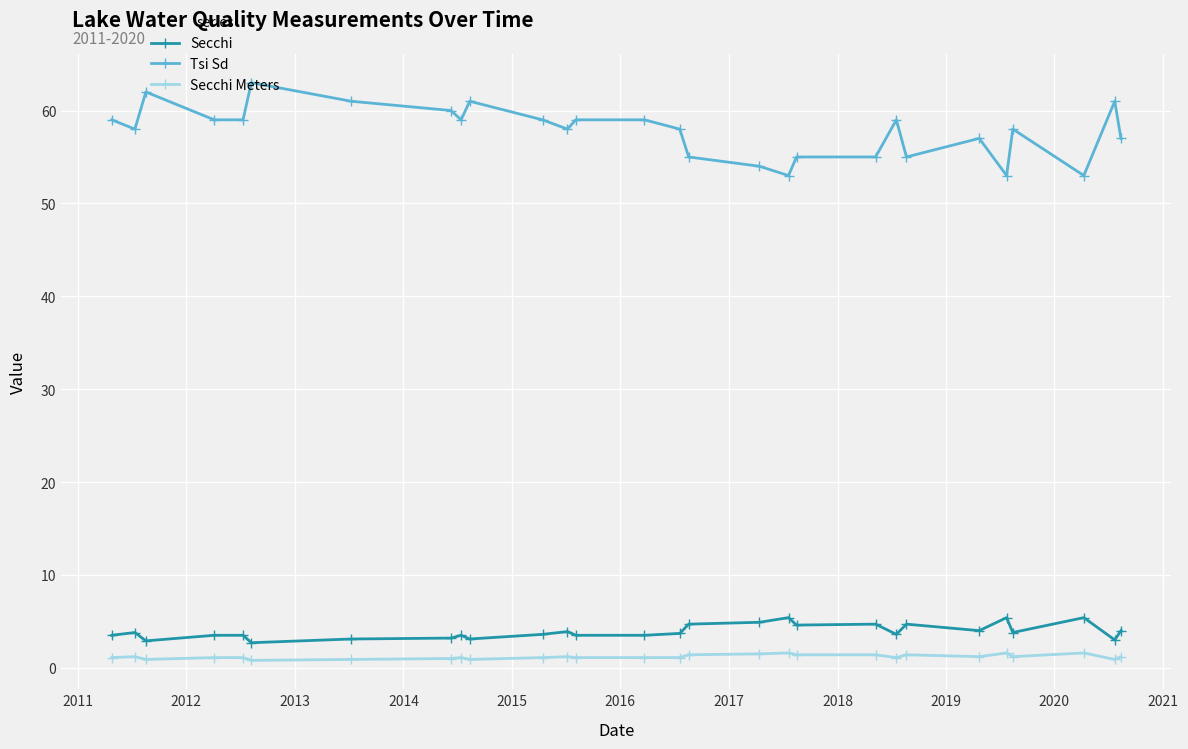

How many lines are shown in the chart?

3